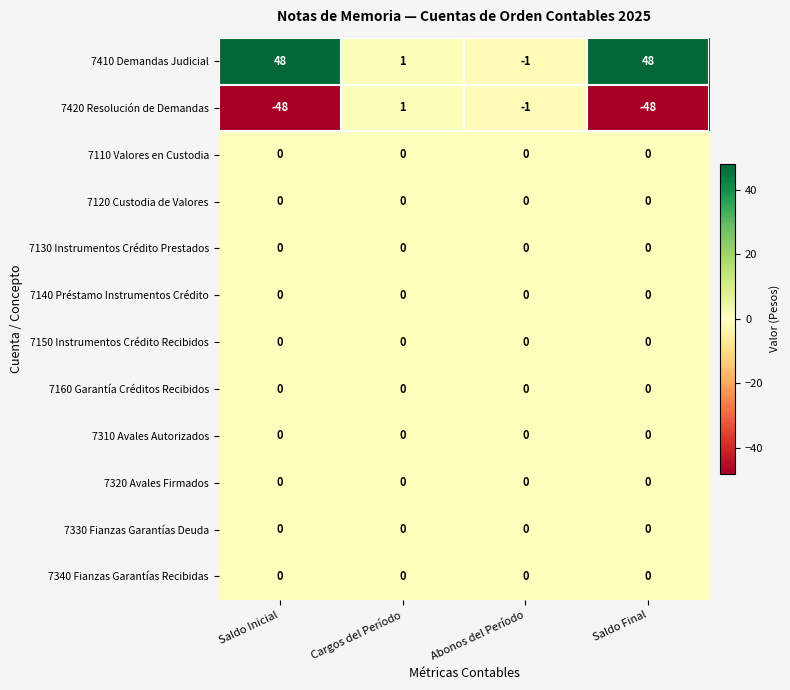

What is the spread (max minus min) of values at Saldo Inicial?

96